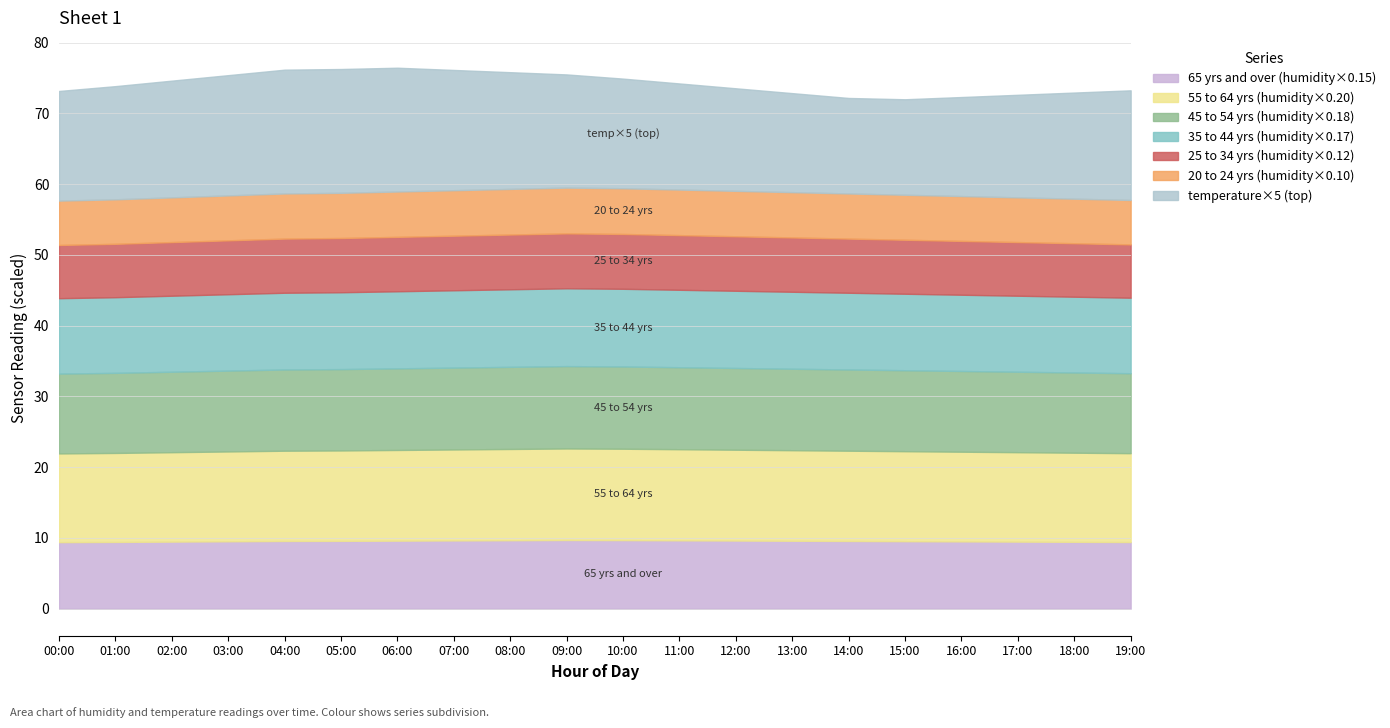

What is the total value across all series at 16:00?

72.3